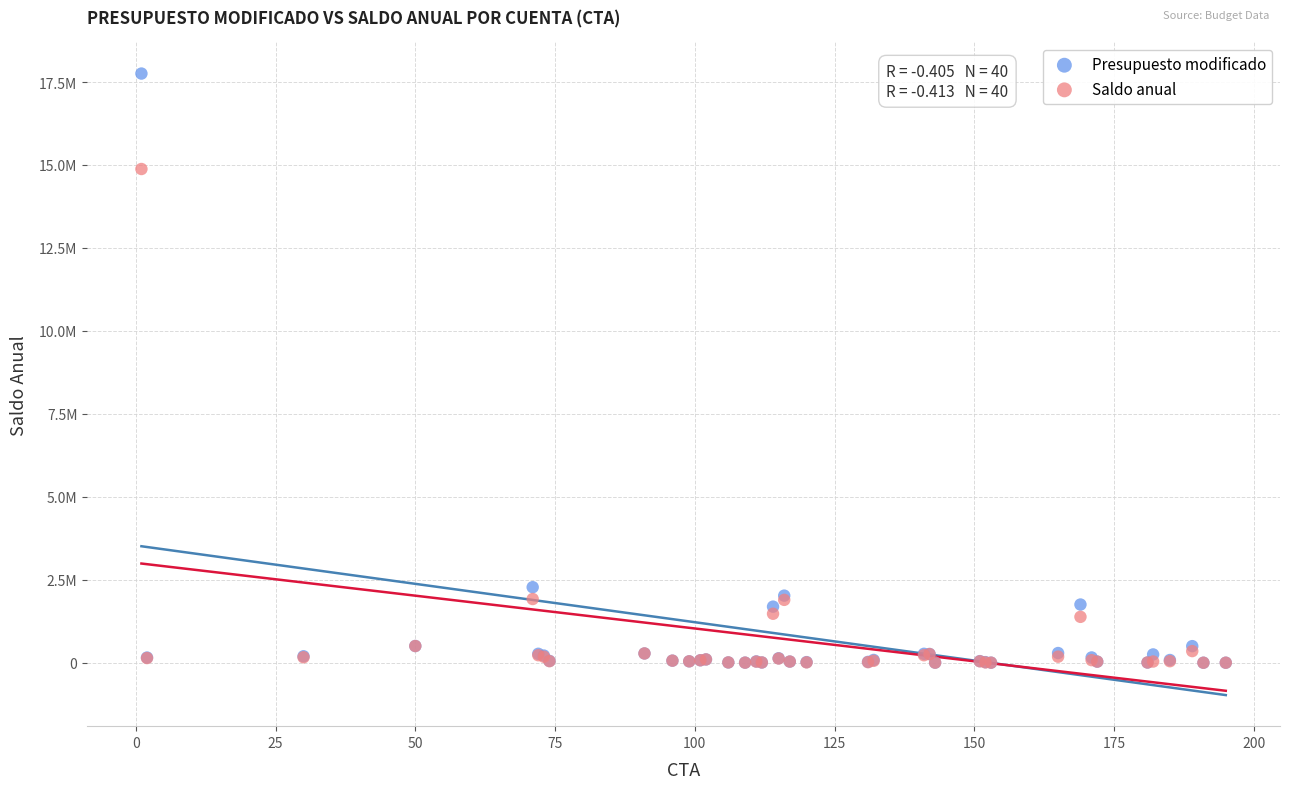

Which series has the widest spread of Y values?

Presupuesto modificado